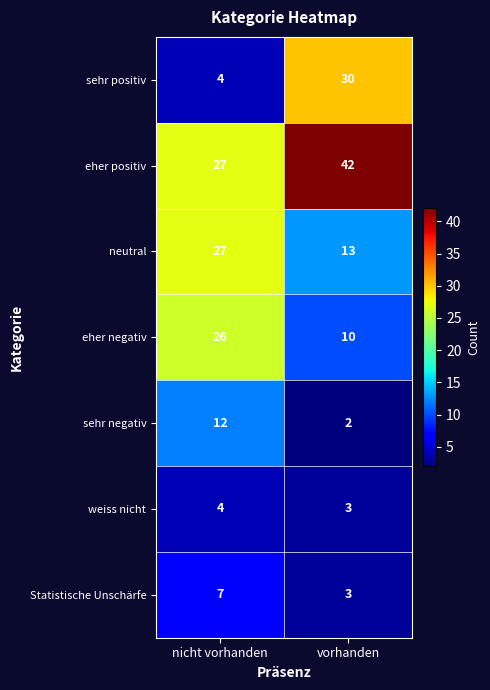

What is the average value of the sehr negativ series?

7